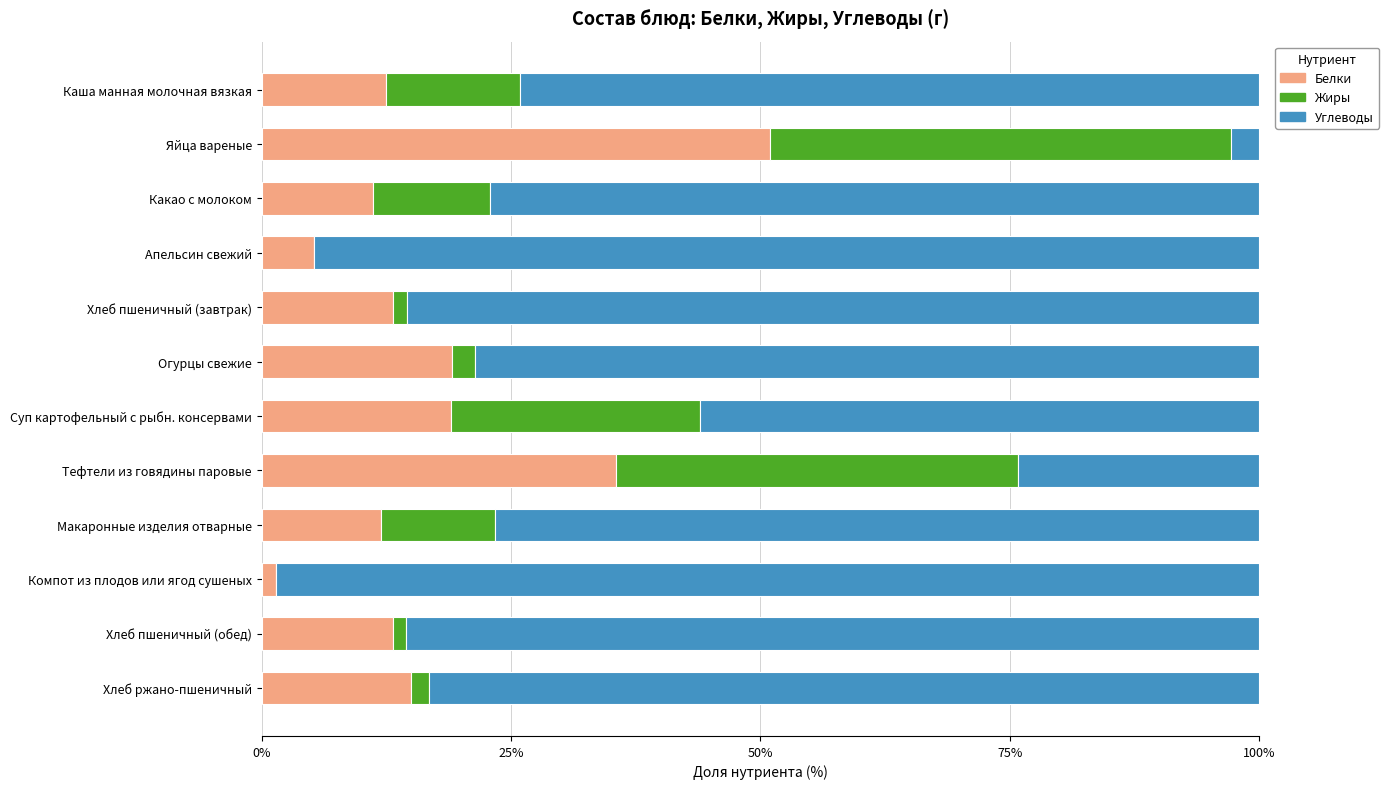

Is it true that Белки equals 22.8 at Хлеб ржано-пшеничный?

False